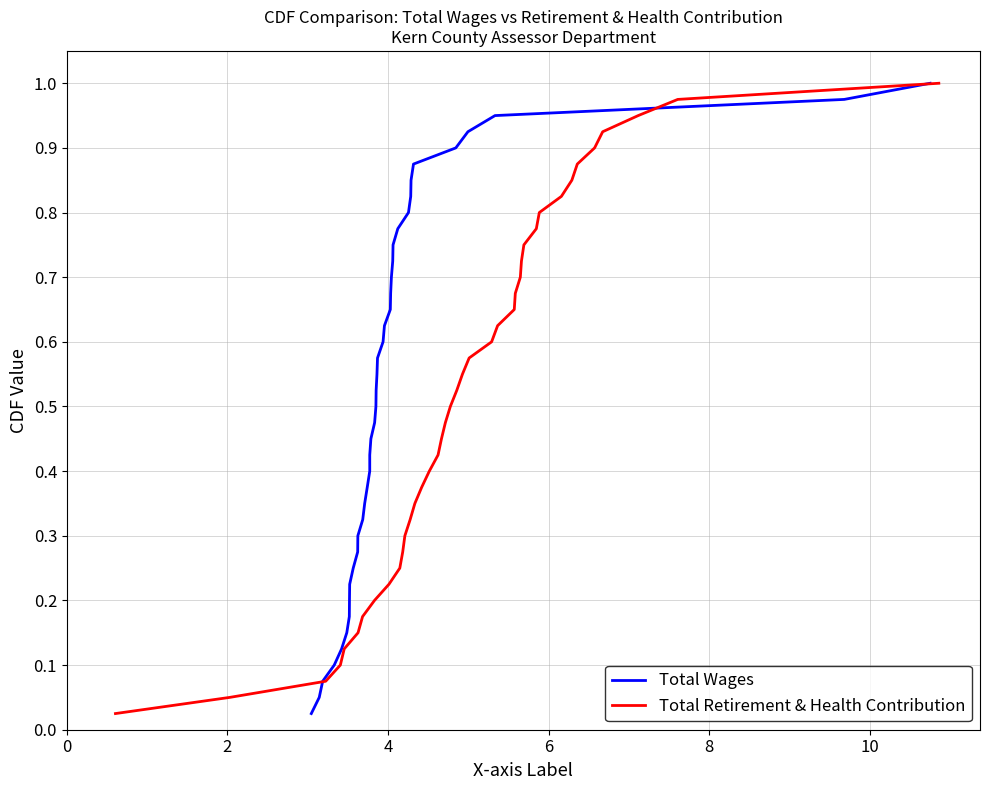

True or false: Total Wages has a value of 0.5 at 31.

False